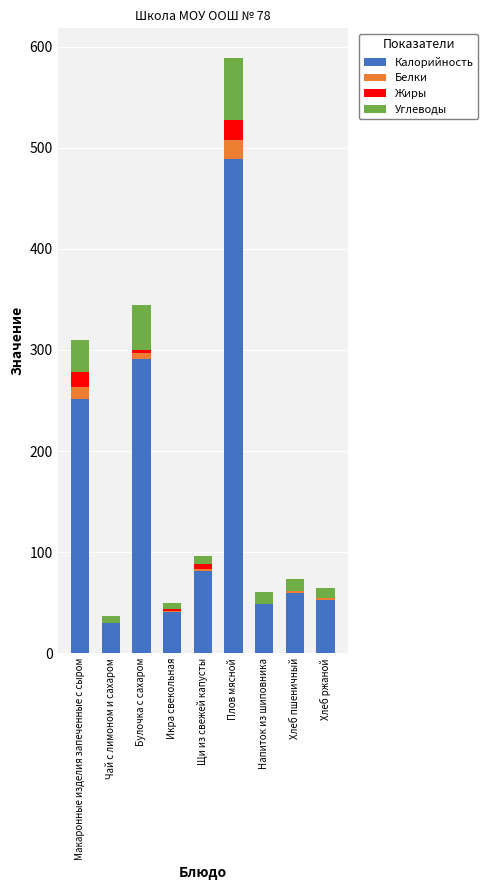

The value of Калорийность at Макаронные изделия запеченные с сыром is 251.4. True or false?

True